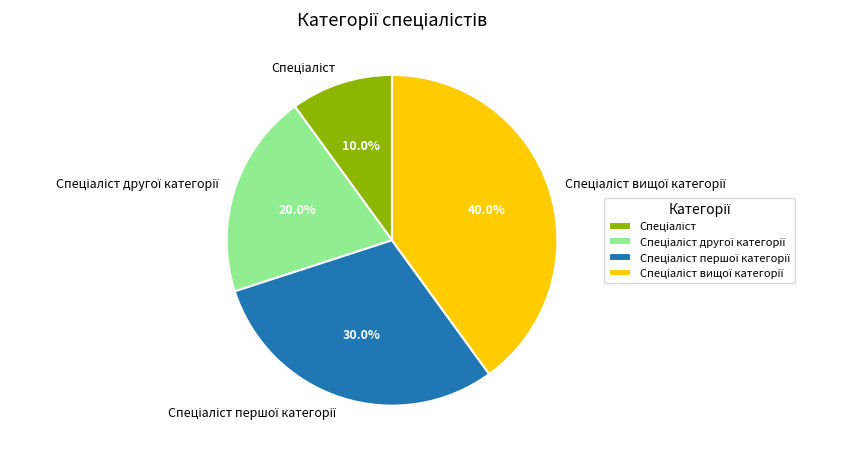

Does any single category account for the majority?

No